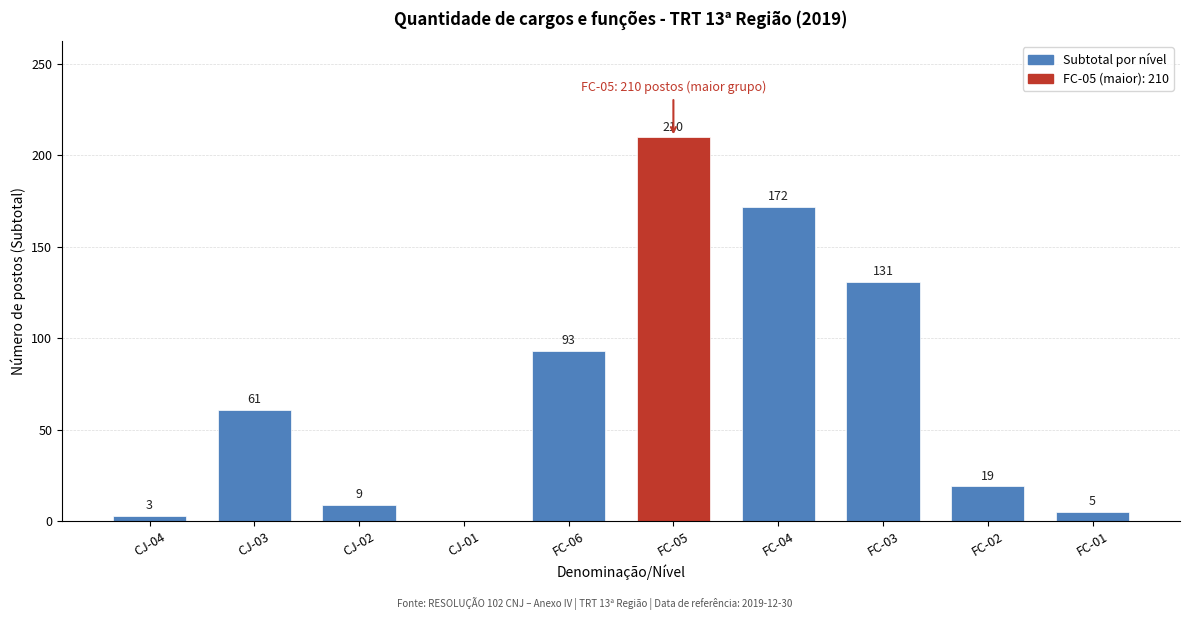

Reading left to right, what are all the values shown in this chart?

CJ-04=3	CJ-03=61	CJ-02=9	CJ-01=0	FC-06=93	FC-05=210	FC-04=172	FC-03=131	FC-02=19	FC-01=5